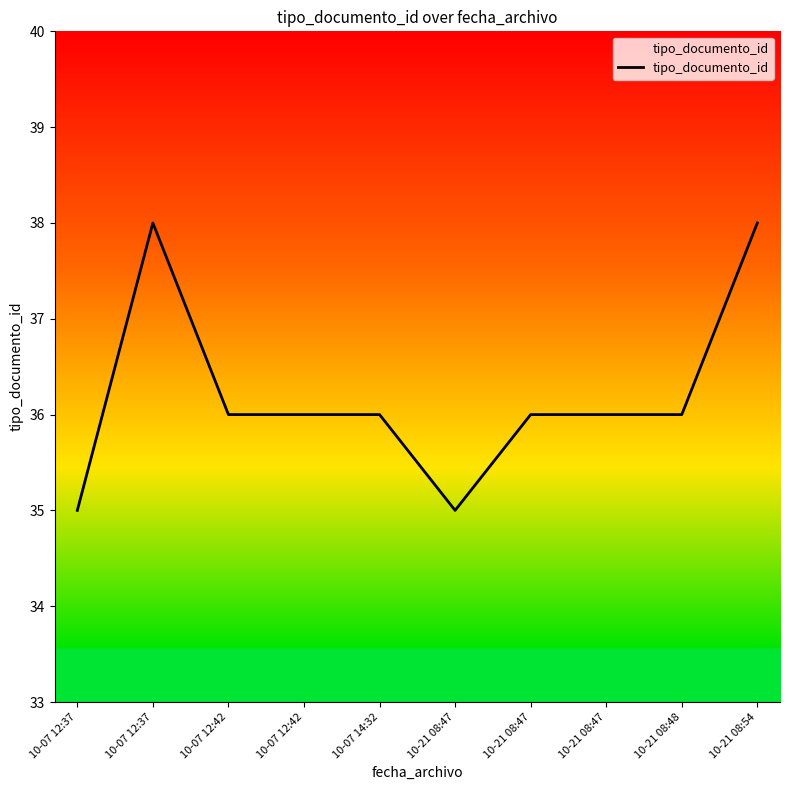

True or false: the data has more than 2 interior local peaks.

False